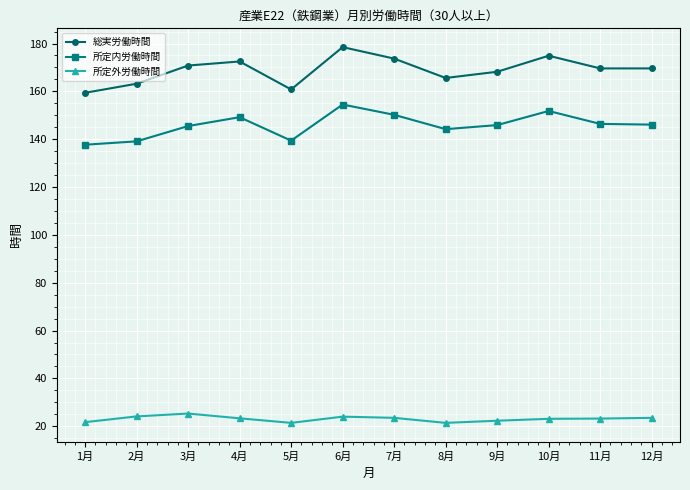

What is the maximum value for 所定外労働時間?

25.3